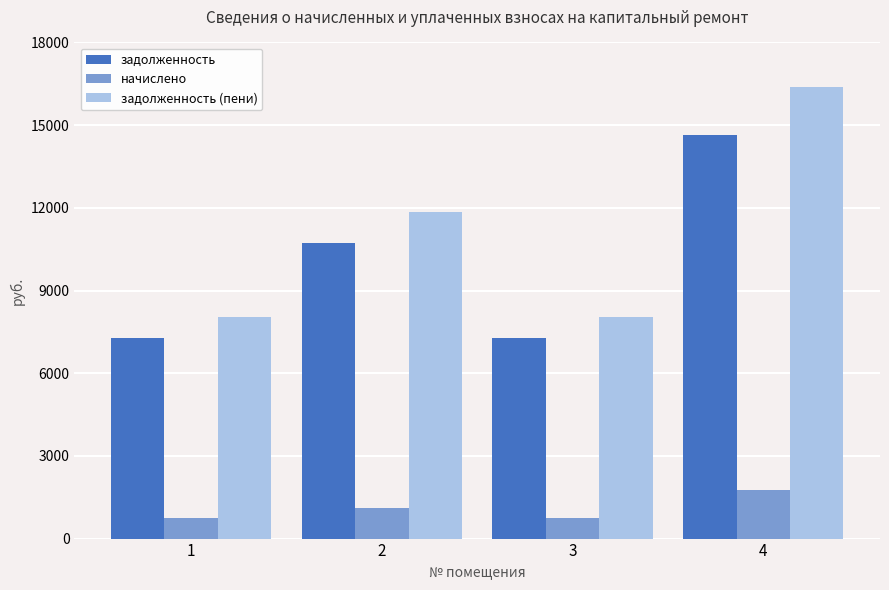

Rank the series by their maximum value, from lowest to highest.

начислено, задолженность, задолженность (пени)